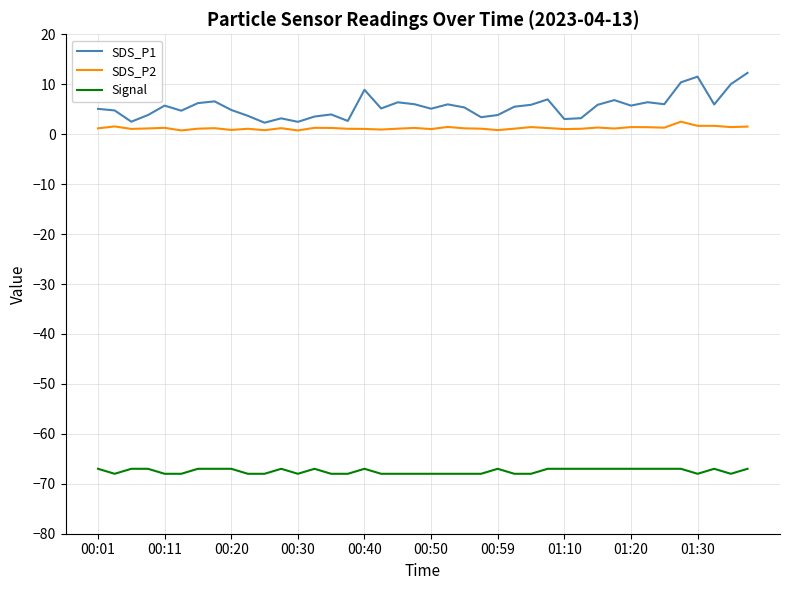

True or false: SDS_P2 and Signal cross at least once.

False